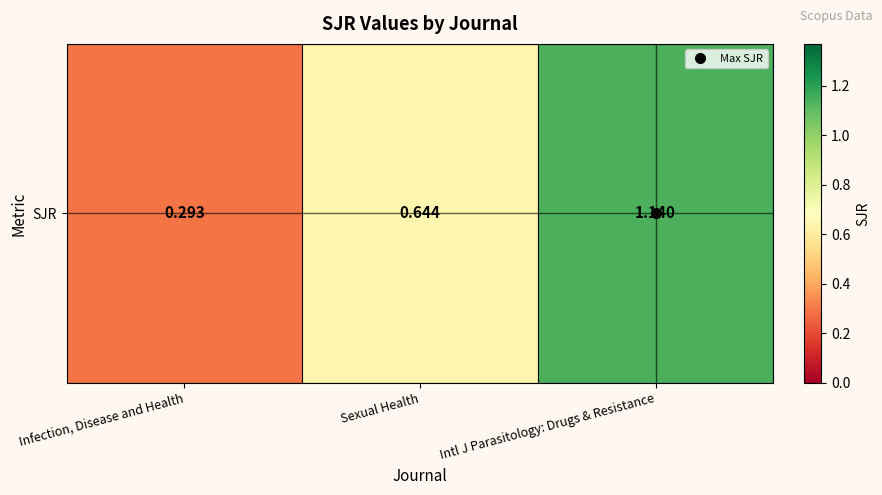

Count the values in the range 0 to 1.

2